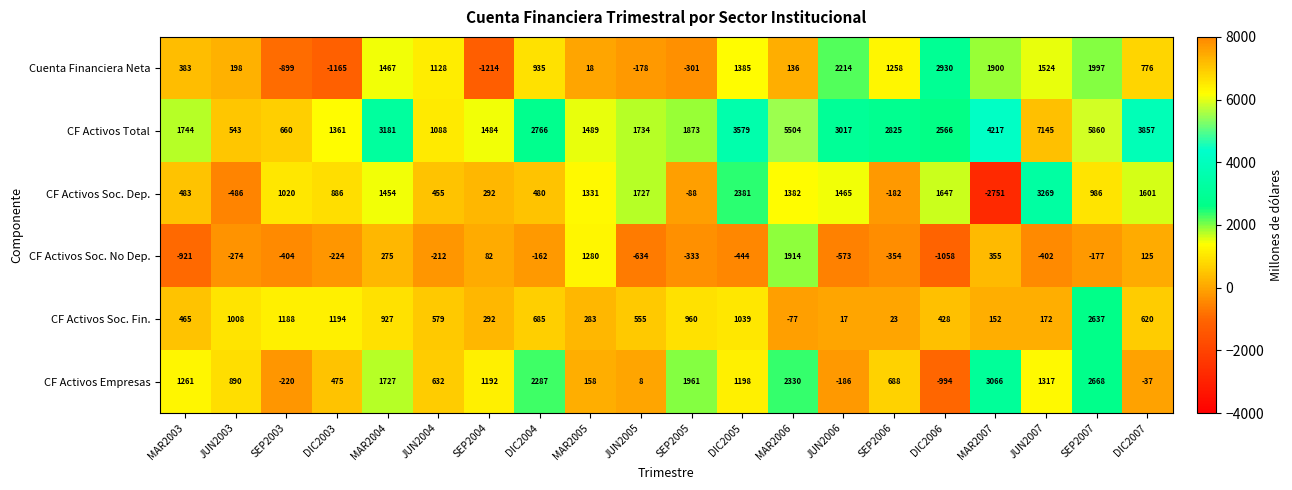

At which category is the sum across all series the highest?

SEP2007